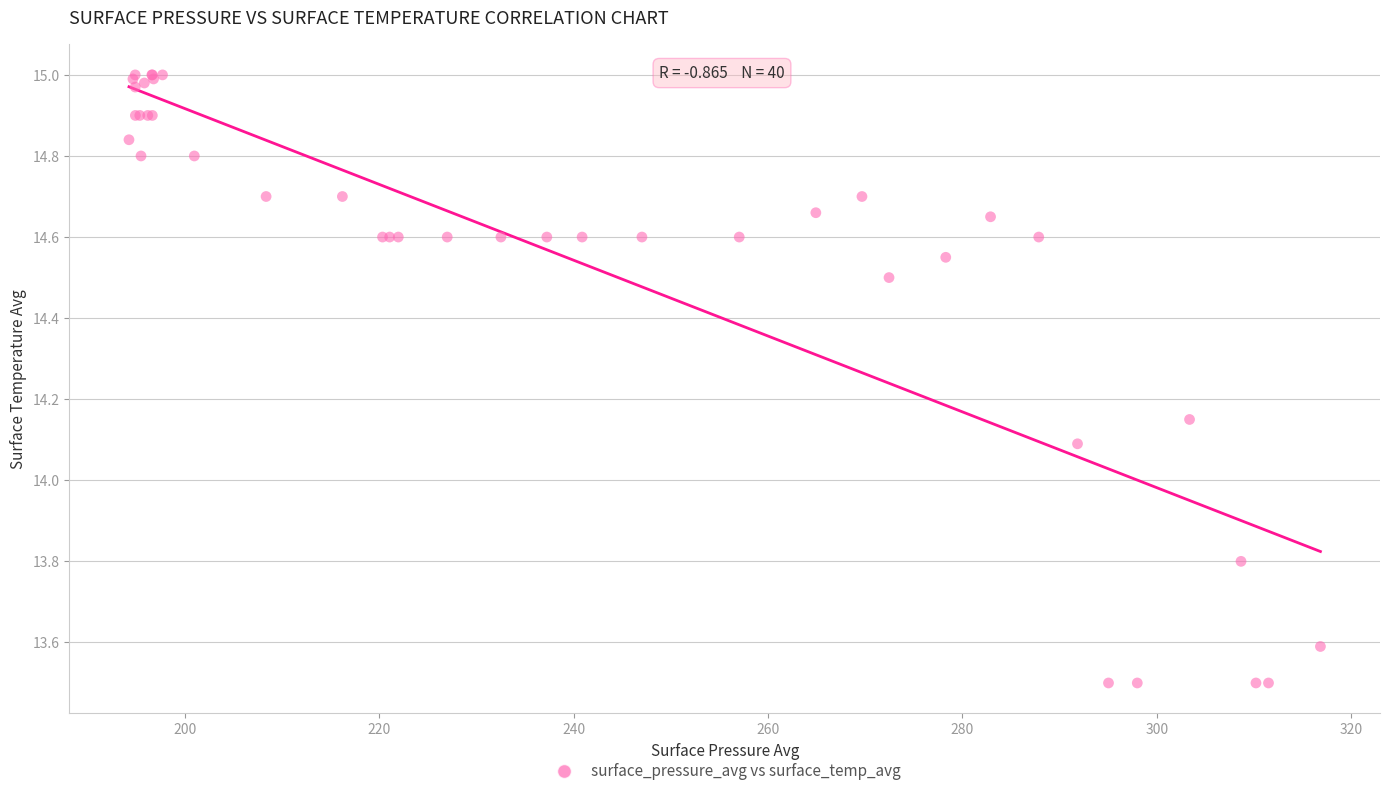

What Y value in the scatter plot is closest to 14?

14.1